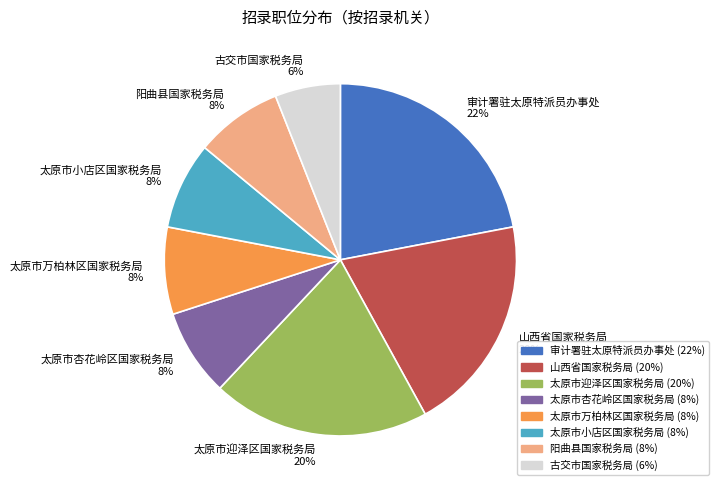

Is 太原市万柏林区国家税务局 the majority of the pie?

No